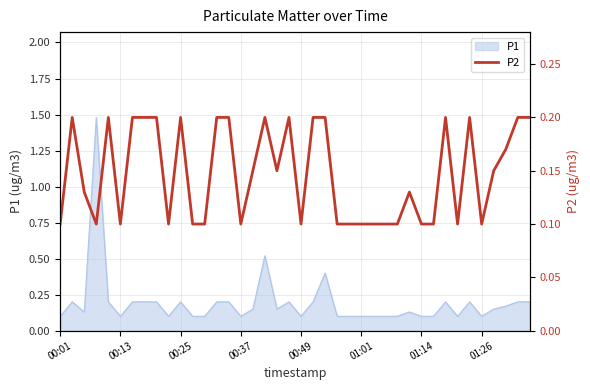

True or false: P1 has a value of 0.1 at 00:37.

True